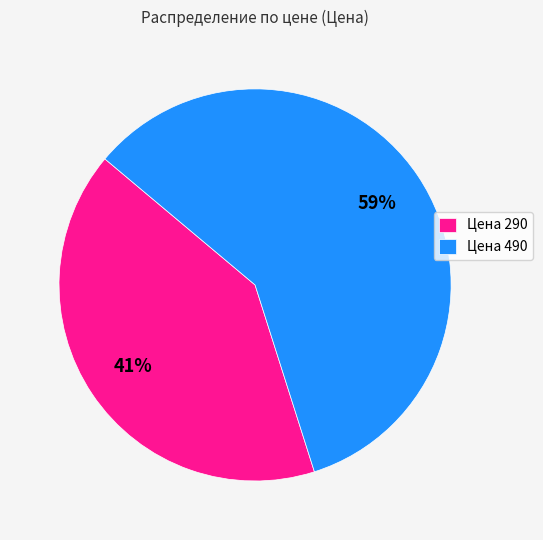

Approximately how many times larger is the value at Цена 490 compared to Цена 290?

1.4